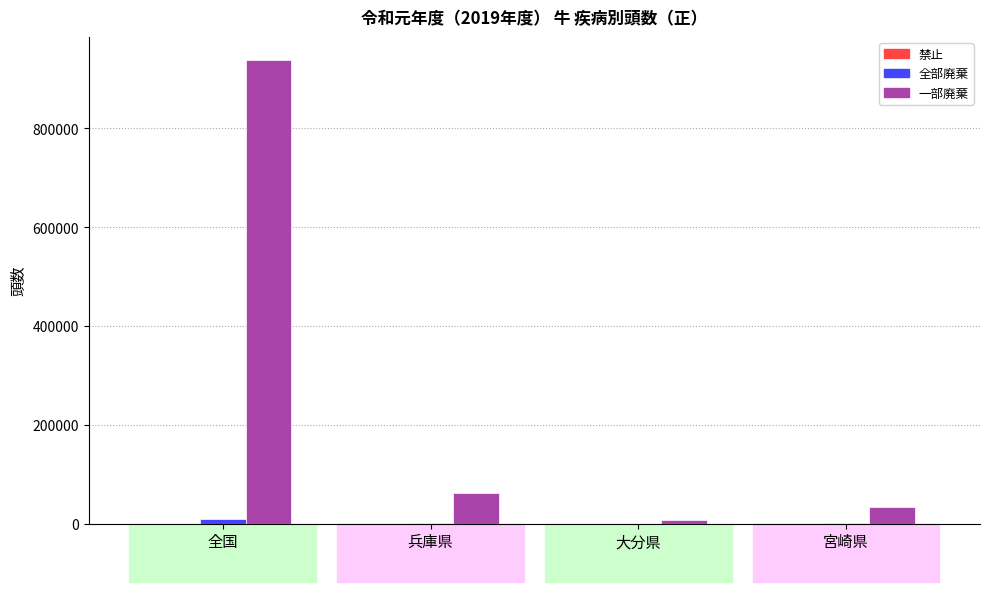

Between 全国 and 兵庫県, which series saw the biggest shift?

一部廃棄